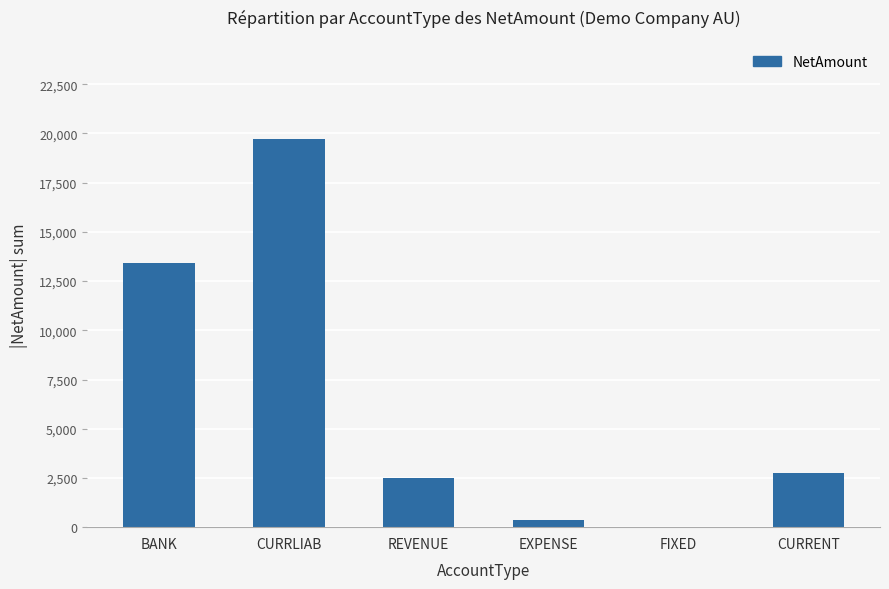

What is the greatest value displayed?

19696.2